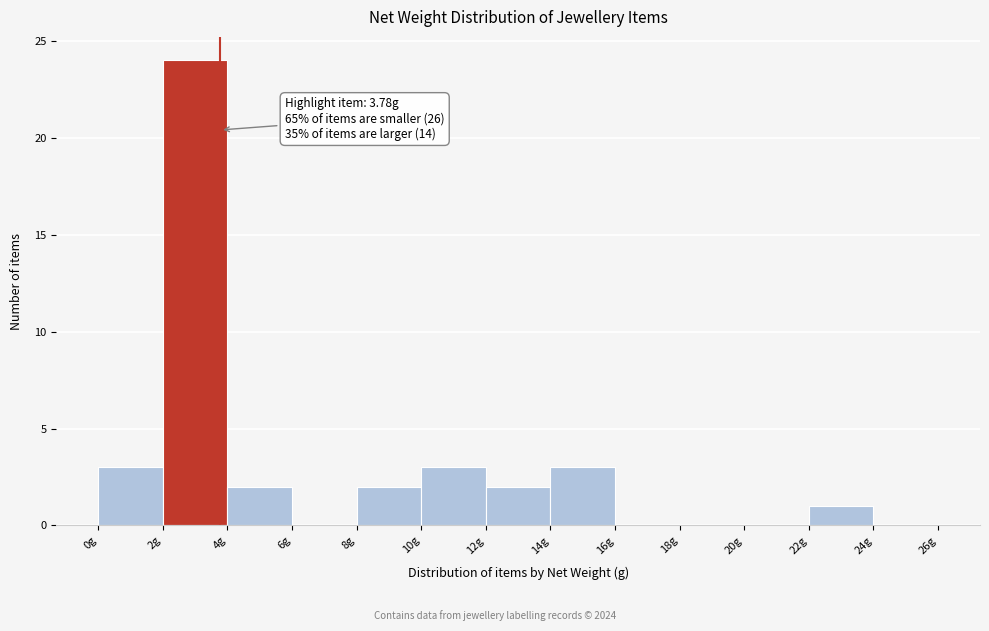

Which range on the x-axis has the tallest bar?

2 to 4